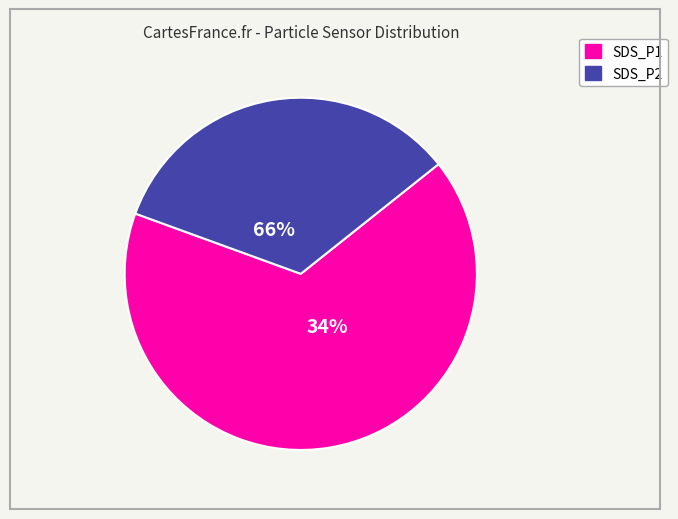

Rank the categories by value from highest to lowest.

SDS_P1, SDS_P2